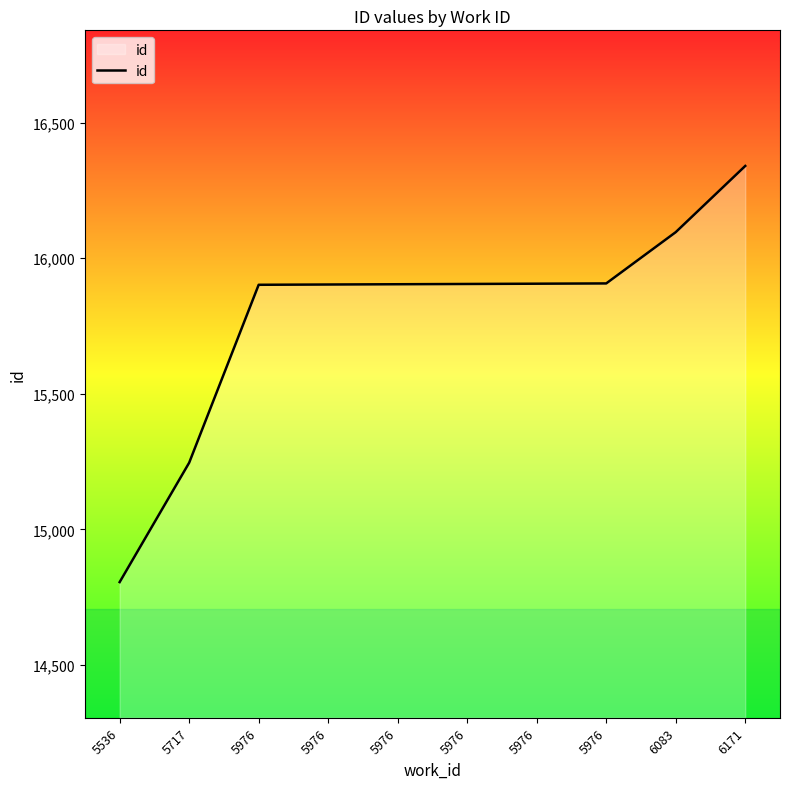

What is the greatest value displayed?

16340